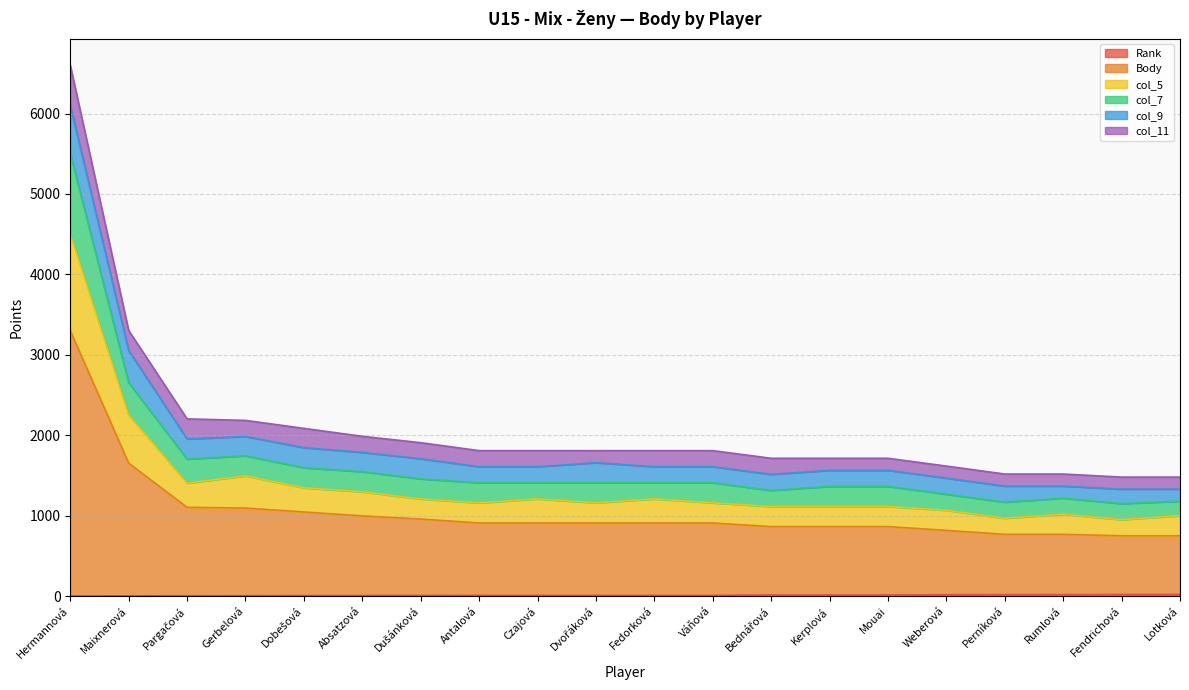

What is the label of the 17th point from the right?

Gerbelová